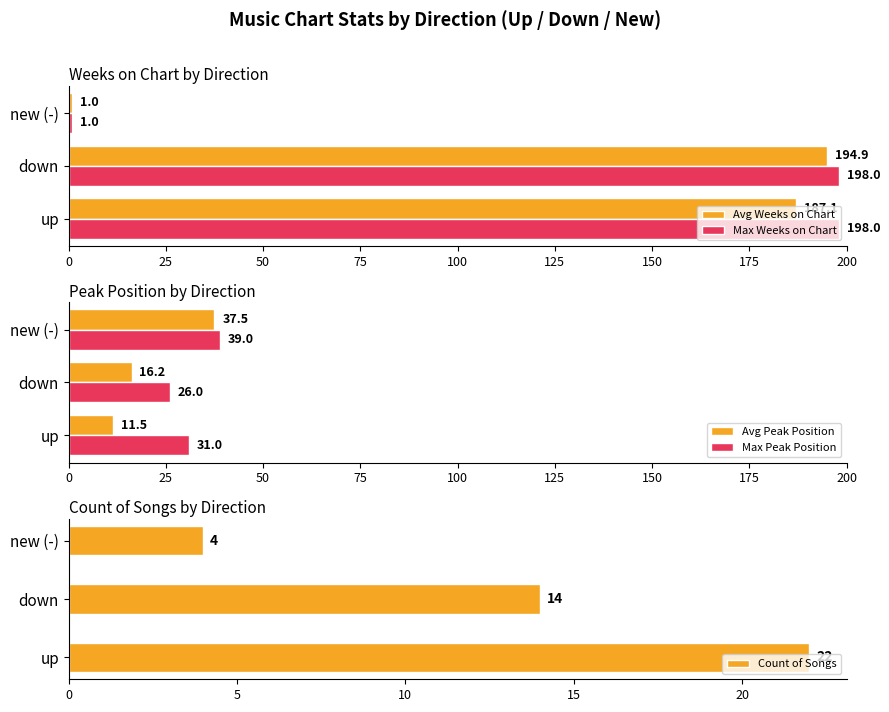

How many Count of Songs values are between 4 and 22?

3